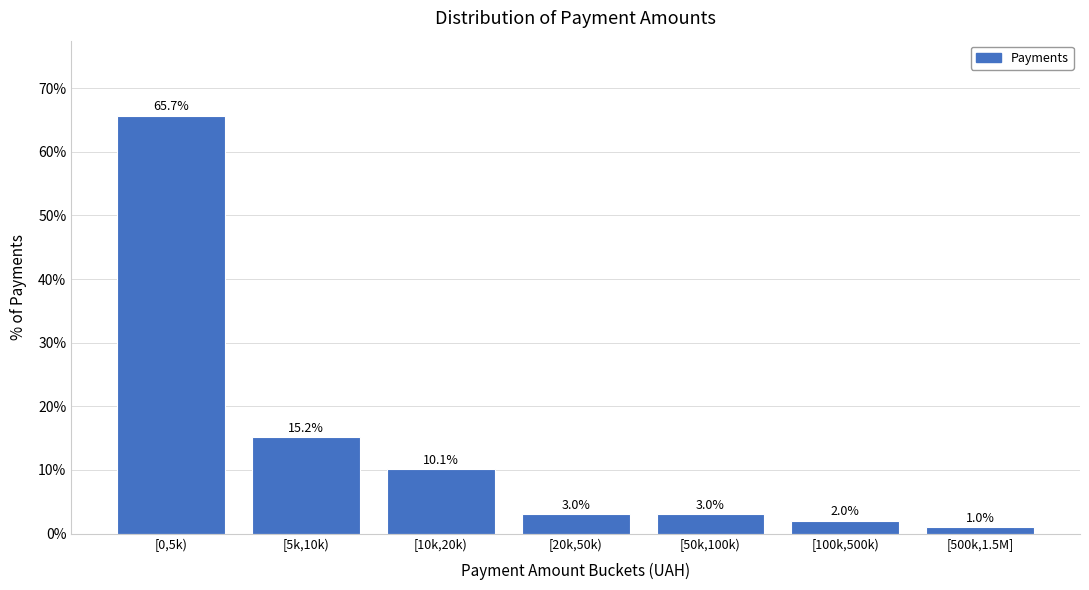

Reading left to right, what are all the values shown in this chart?

65.7	15.2	10.1	3.0	3.0	2.0	1.0